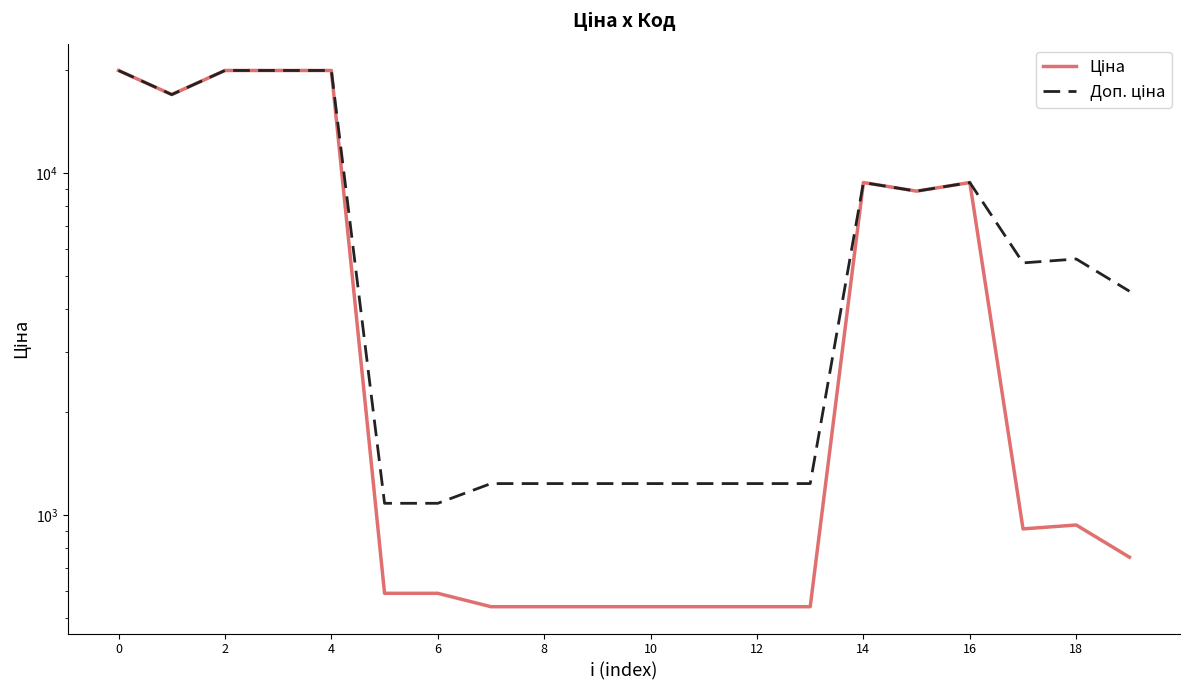

What is the greatest value displayed?

19964.2